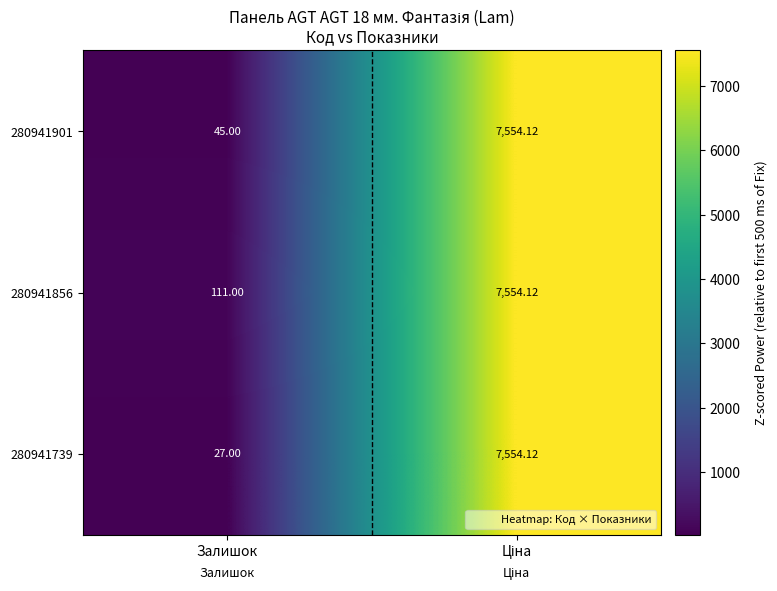

Which category has the lowest value across all series?

Залишок